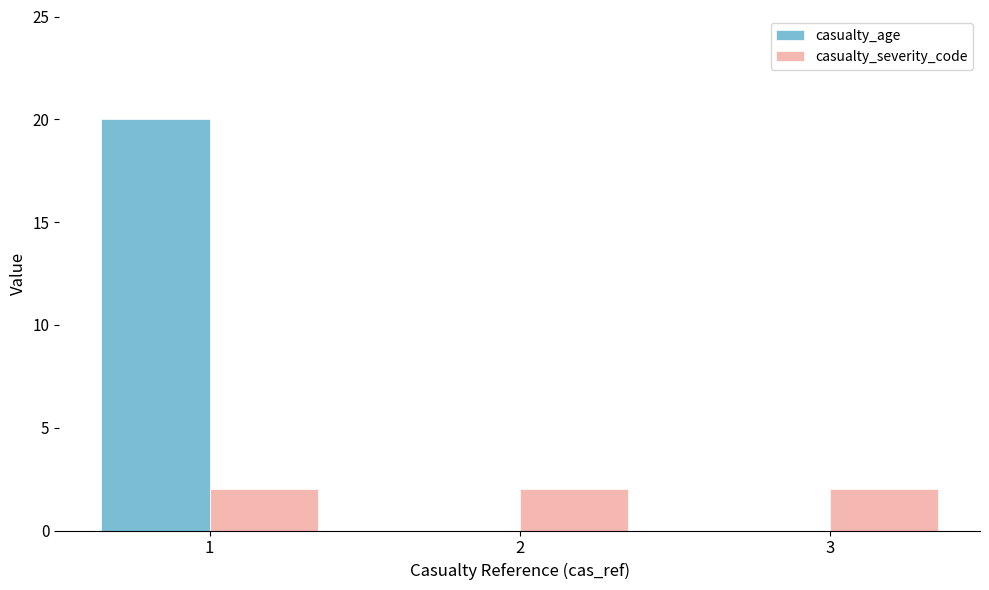

Reading left to right, list all the values displayed in this chart.

casualty_age: 20	0	0
casualty_severity_code: 2	2	2